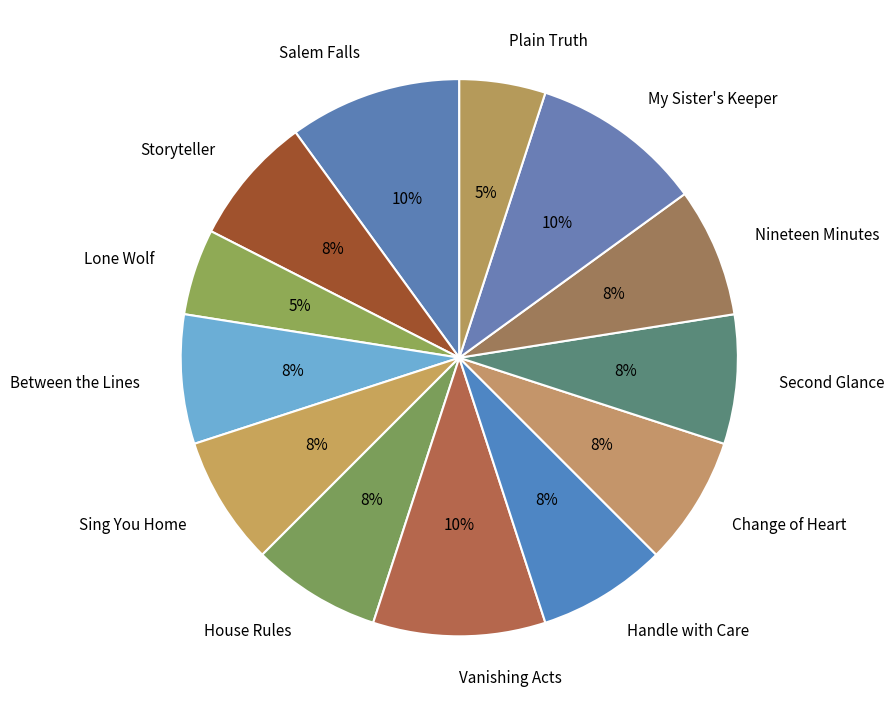

Is there a majority slice in this chart?

No